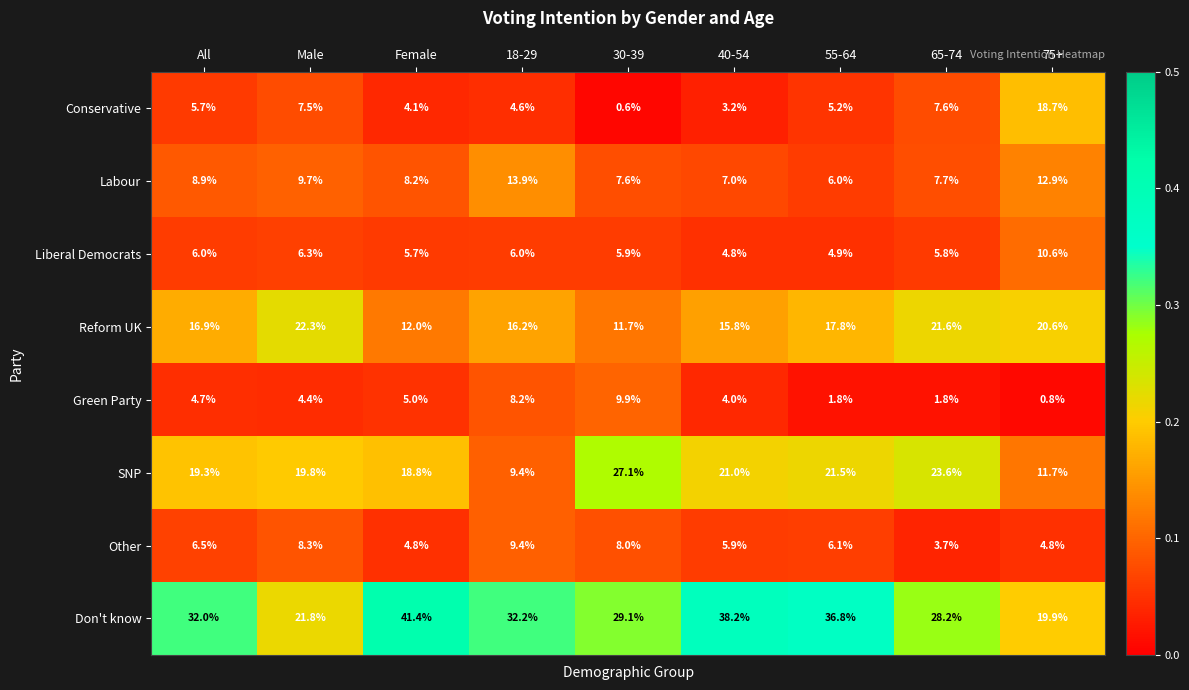

What is the difference between the highest and lowest values at Female?

37.3